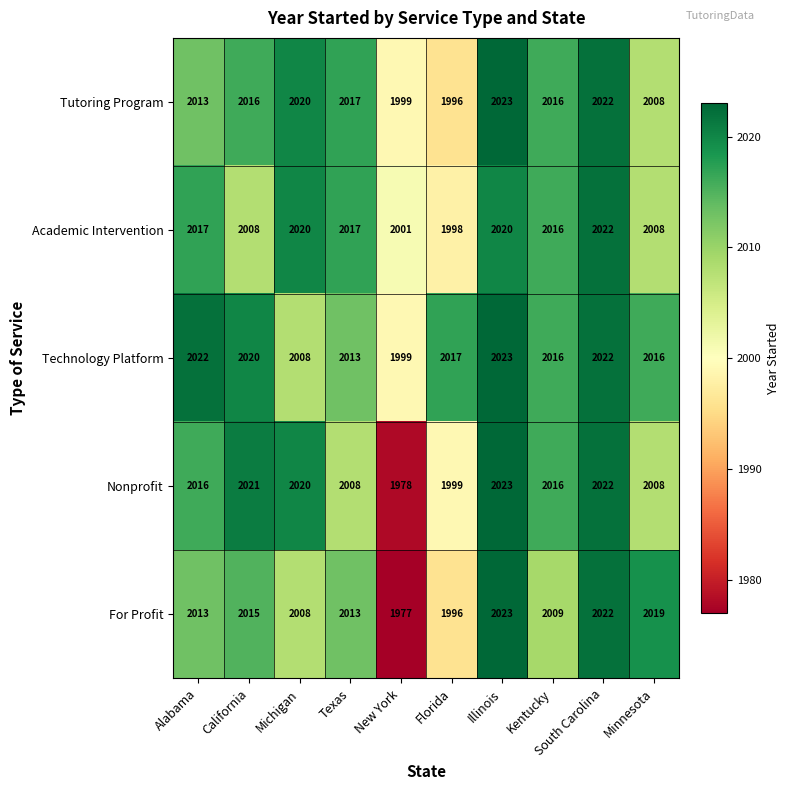

How many series are shown in this chart?

5